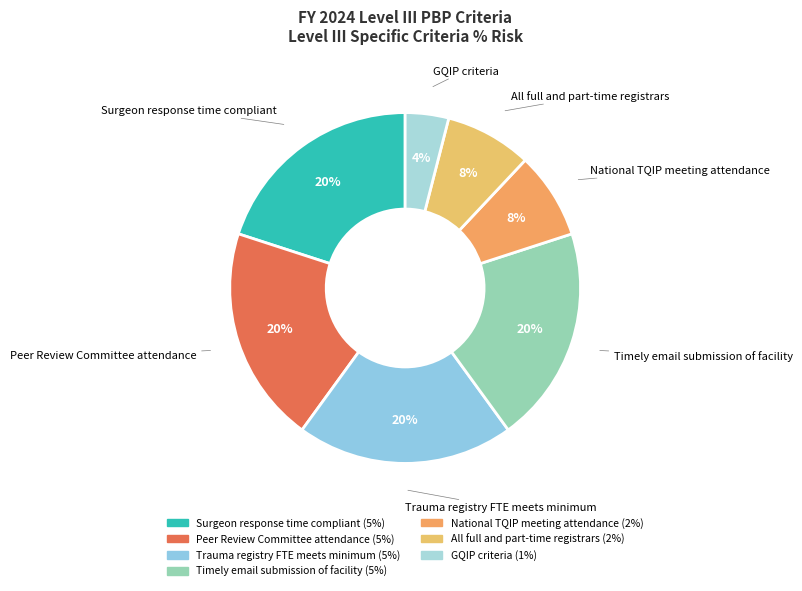

Is the sum of Peer Review Committee attendance and Surgeon response time compliant greater than half?

No